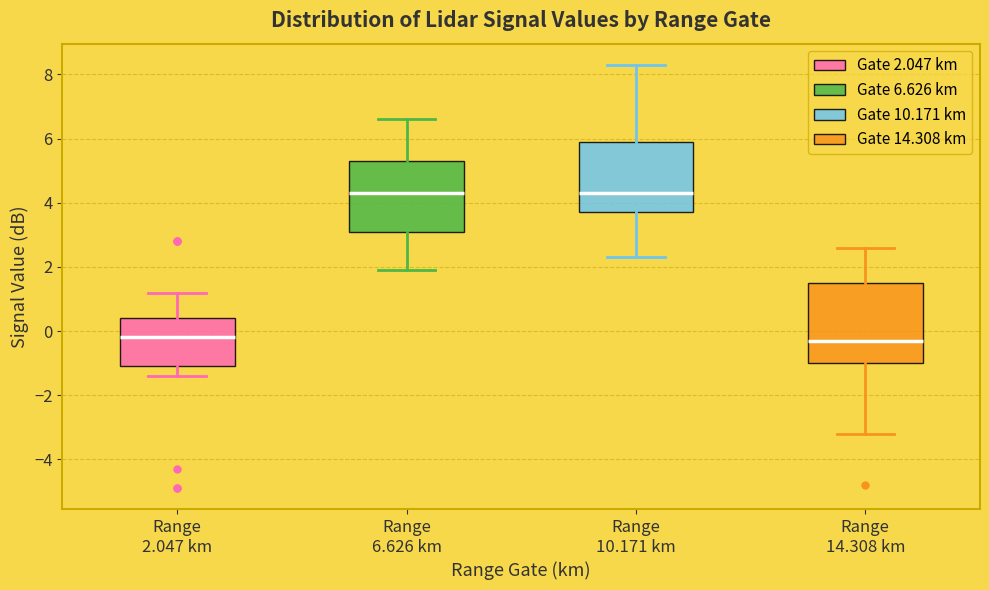

Reading left to right, transcribe this box plot: for each box, give where its median line is, the range the box spans, and where its two whiskers end, as read against the y-axis. The values are not printed on the chart, so give them approximately, as read against the axis.

Range 2.047 km: median -0.2, box -1.0 to 0.4, whiskers -1.4 to 1.2
Range 6.626 km: median 4.4, box 3.2 to 5.4, whiskers 2.0 to 6.6
Range 10.171 km: median 4.4, box 3.8 to 6.0, whiskers 2.4 to 8.4
Range 14.308 km: median -0.2, box -1.0 to 1.6, whiskers -3.2 to 2.6